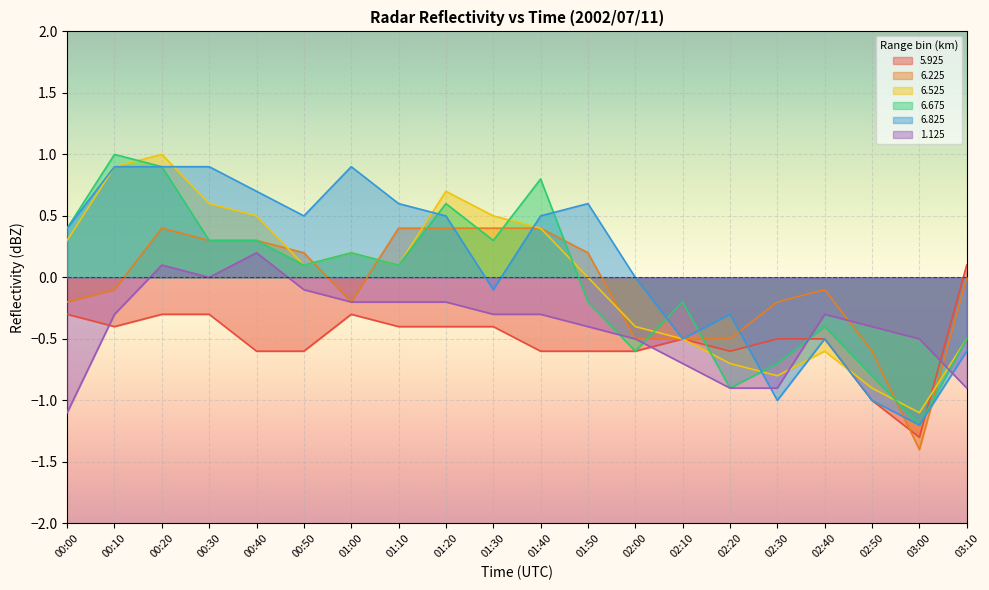

What is the maximum value for 6.825?

0.9